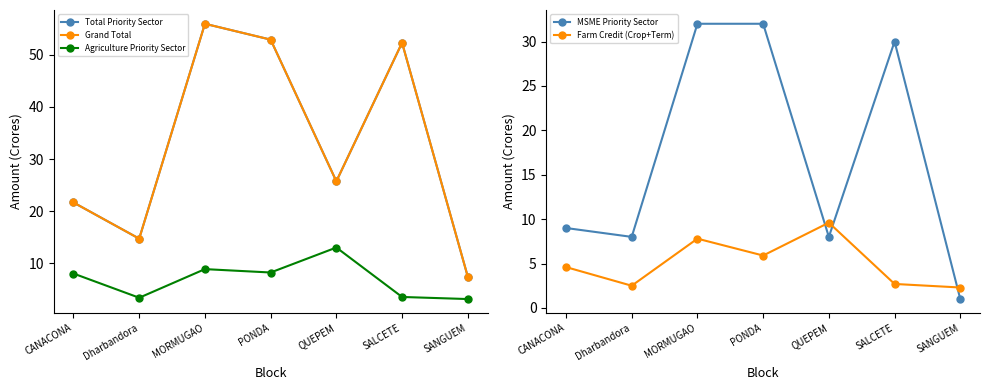

What is the minimum value shown in the chart?

1.0